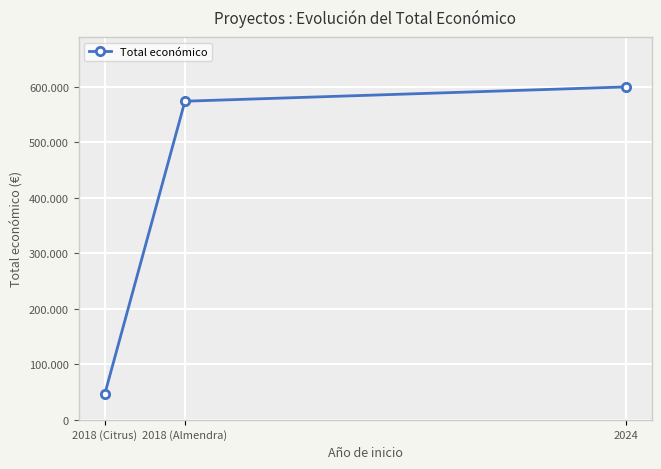

Is this an area chart (filled region under the line)?

No